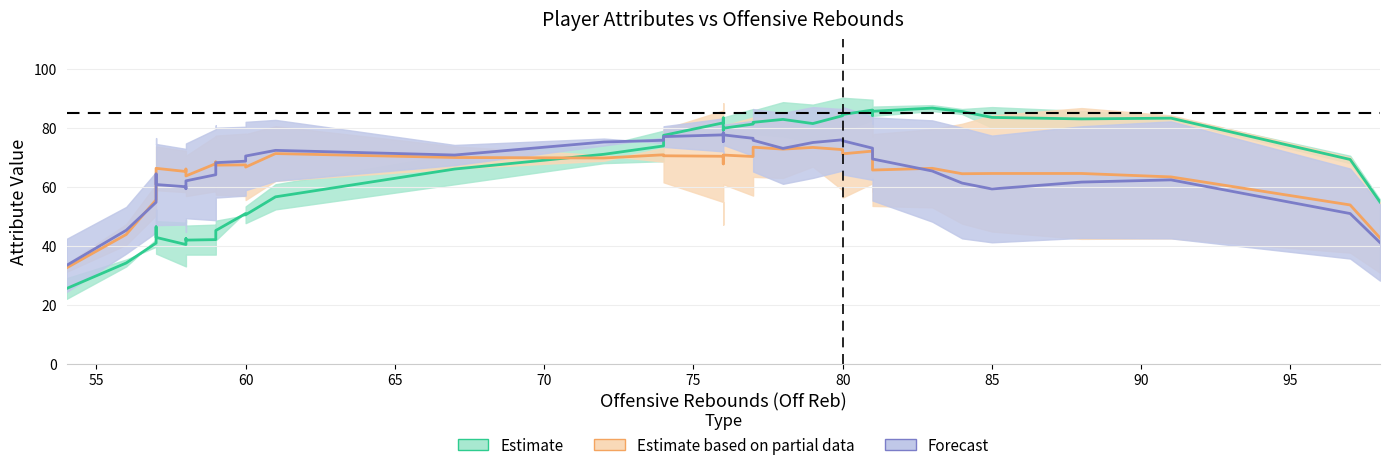

The value of Forecast (Dunk/3pt) (mid) at 16 is 121.9. True or false?

False